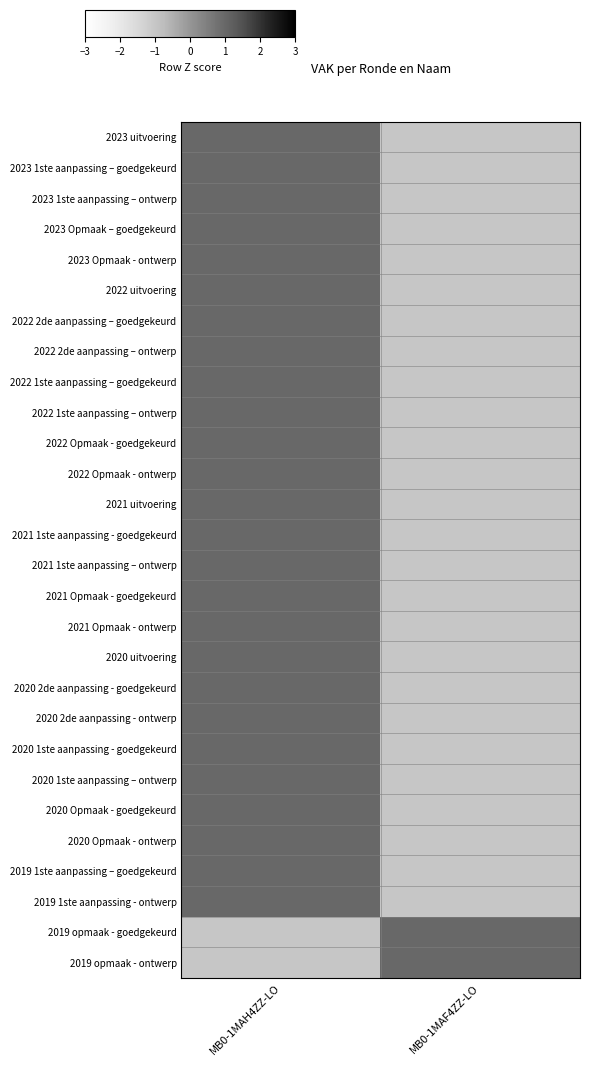

What is the maximum value shown in the chart?

1